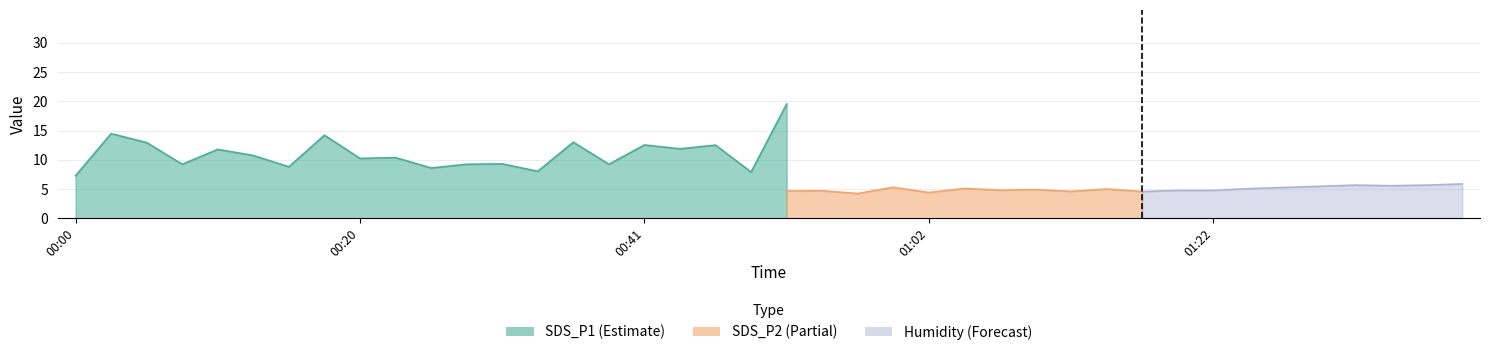

What is the difference between the maximum and minimum values in the SDS_P2 series?

1.7